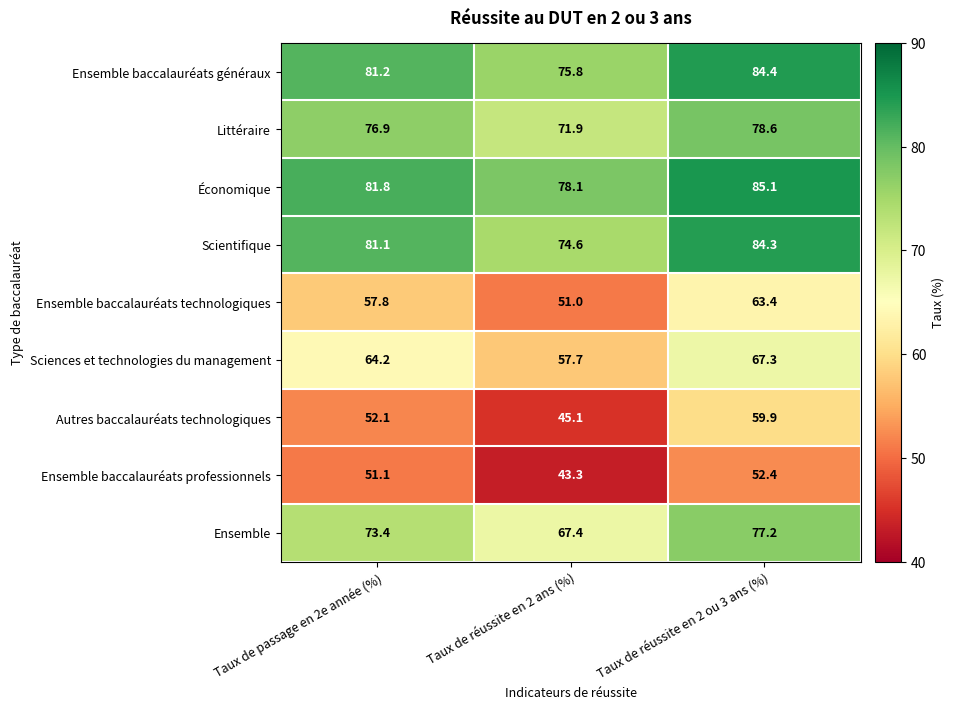

How many categories are shown in the chart?

3